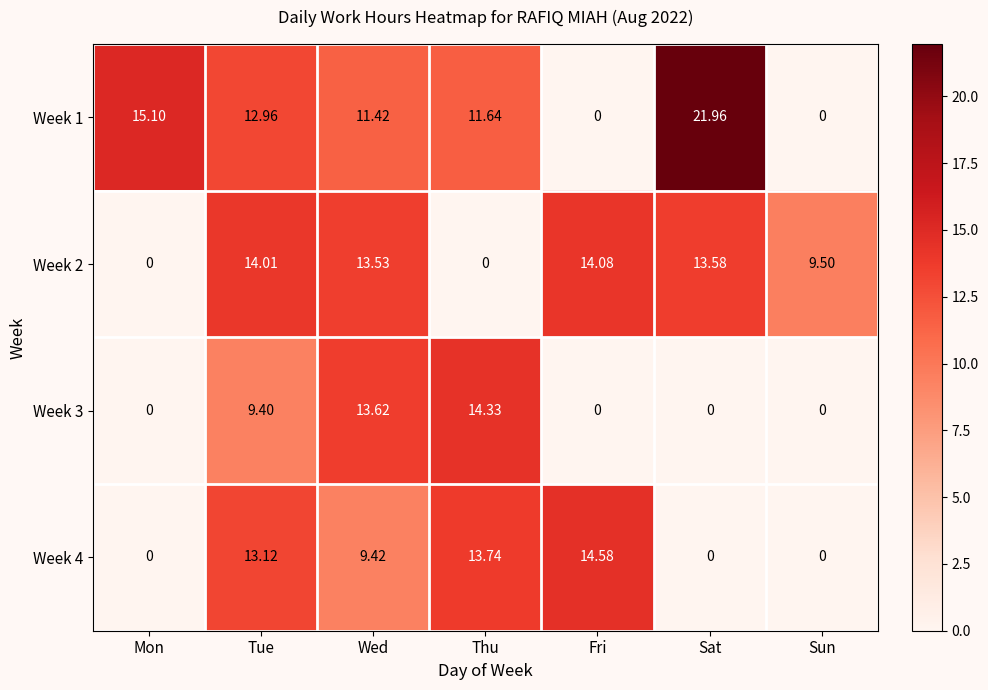

List the series in order of their peak value, highest first.

Week 1, Week 4, Week 3, Week 2